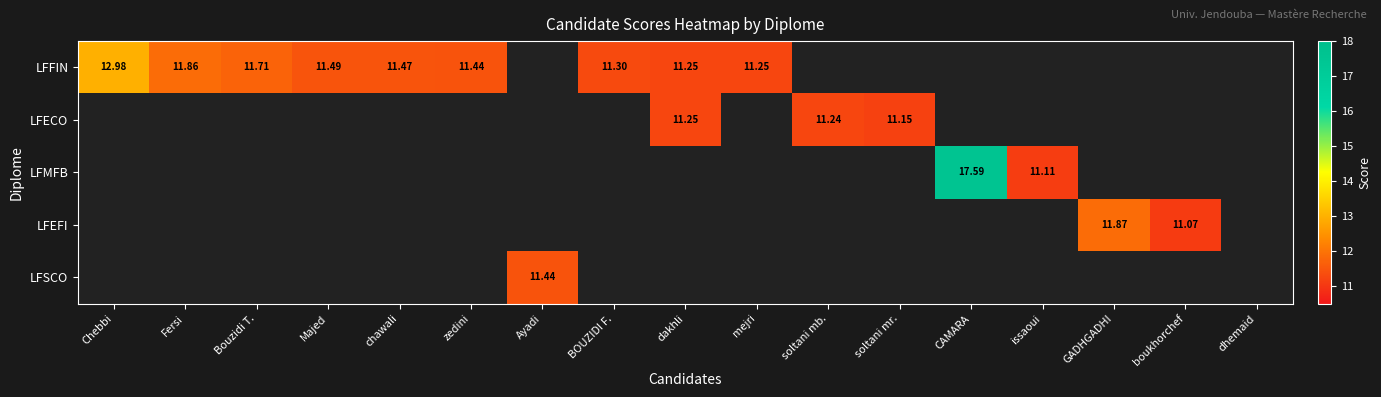

What is the difference between the LFFIN values at Fersi and Bouzidi T.?

0.1